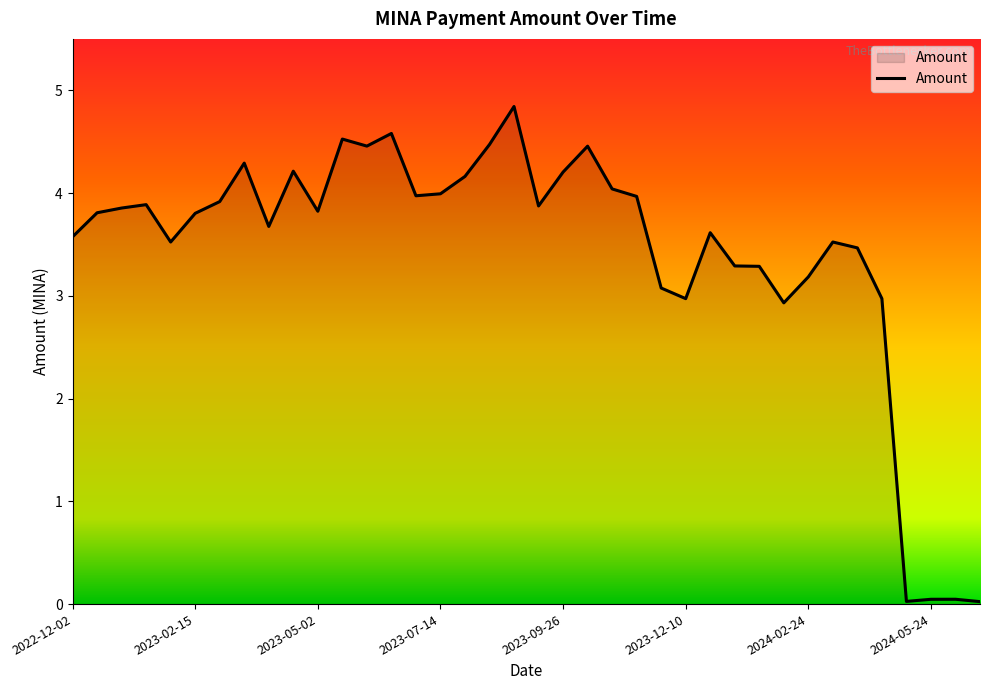

What is the maximum value shown in the chart?

4.8